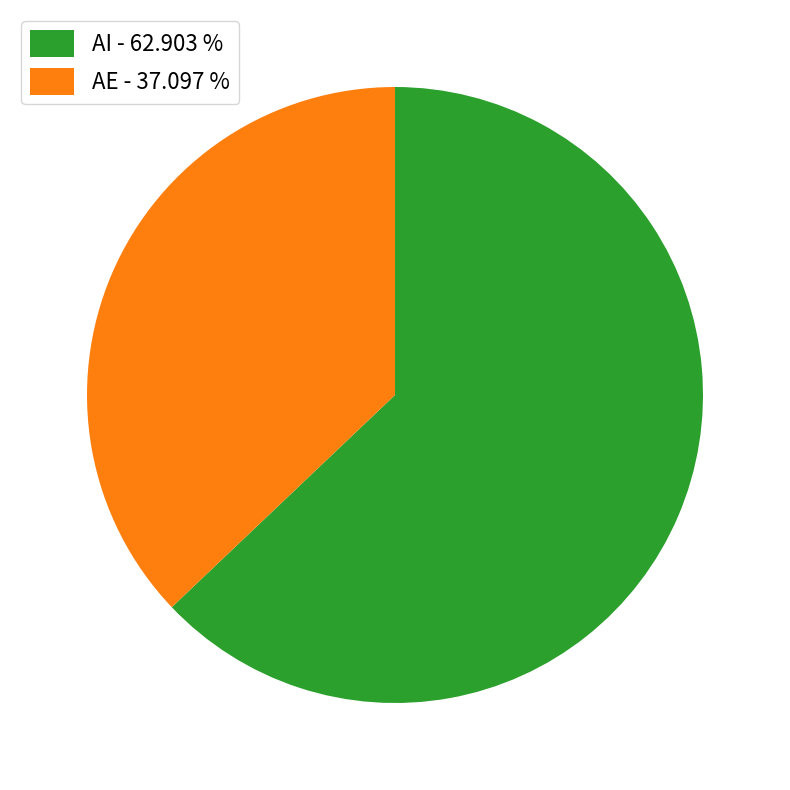

What is the ratio of the value at AE to the value at AI?

0.6